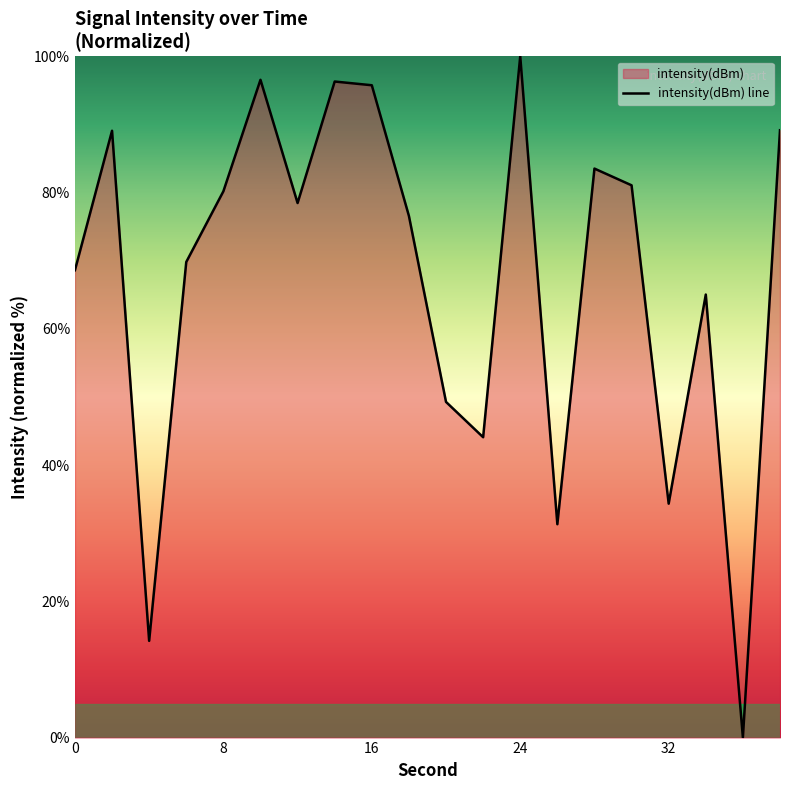

What is the maximum value shown in the chart?

100.0